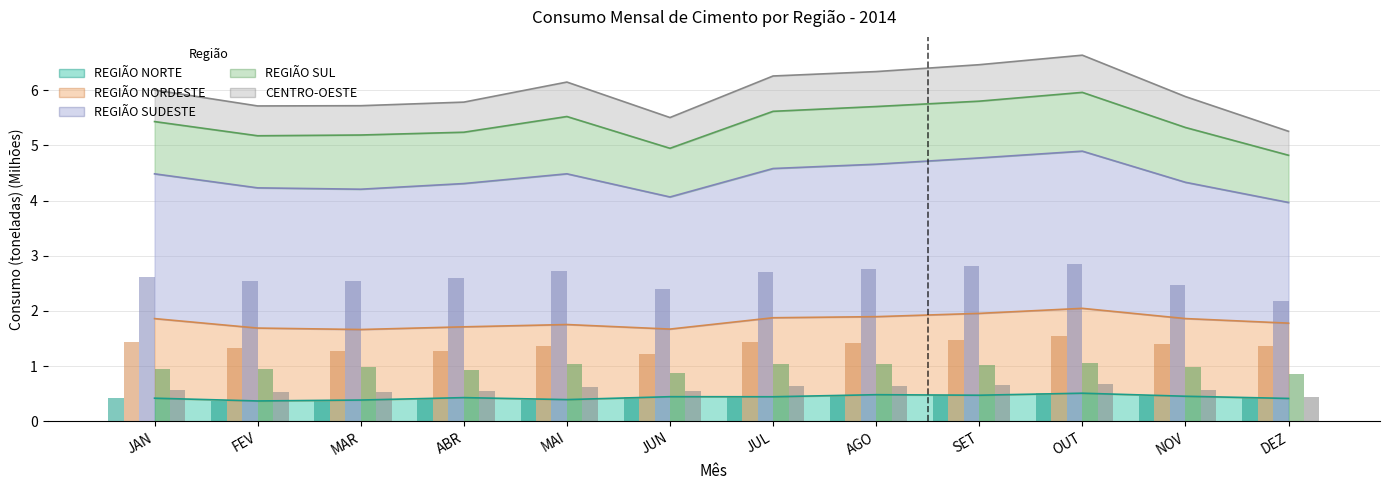

Which series has the largest range (max minus min)?

REGIÃO SUDESTE